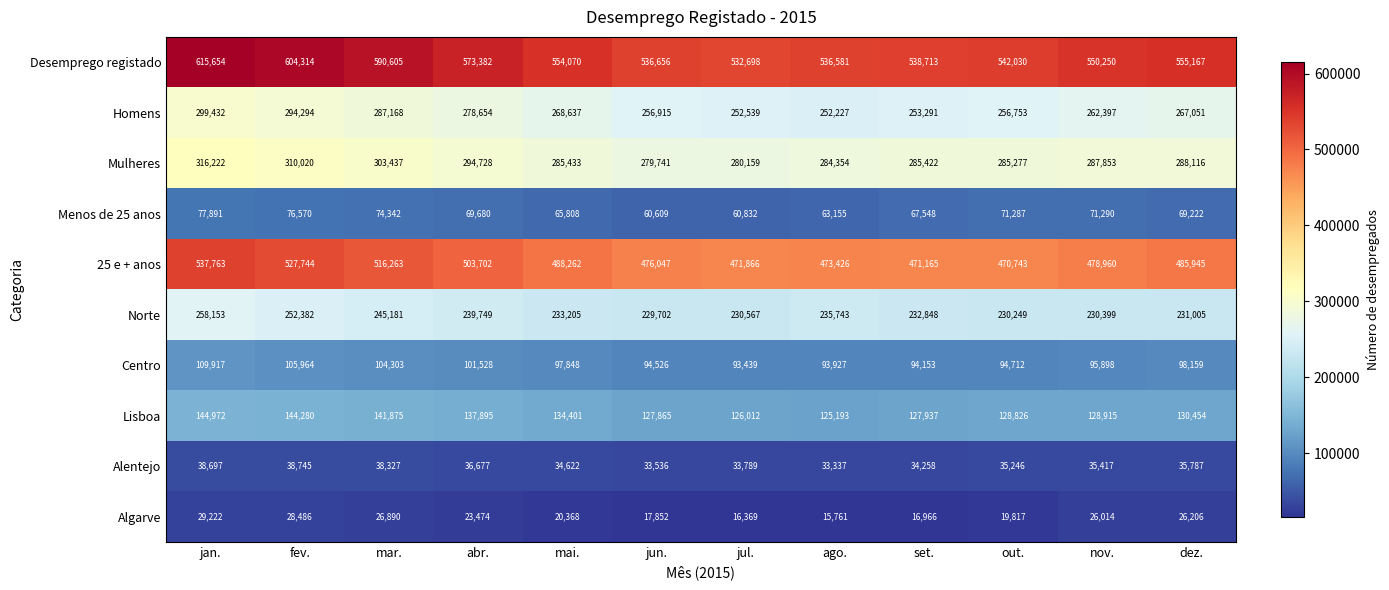

What is the total value across all series at set.?

2122301